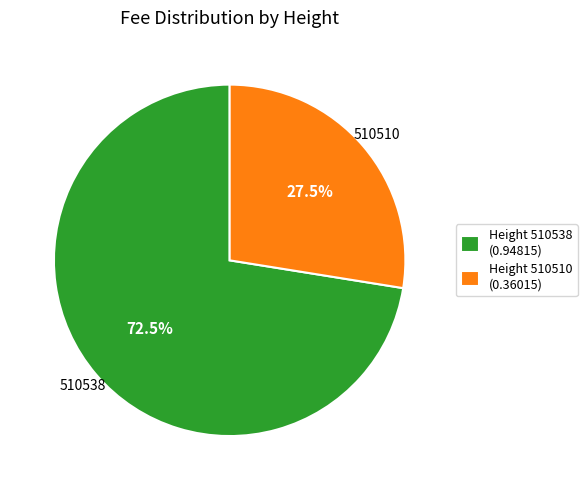

Rank the categories by value from highest to lowest.

Height 510538 (0.94815), Height 510510 (0.36015)